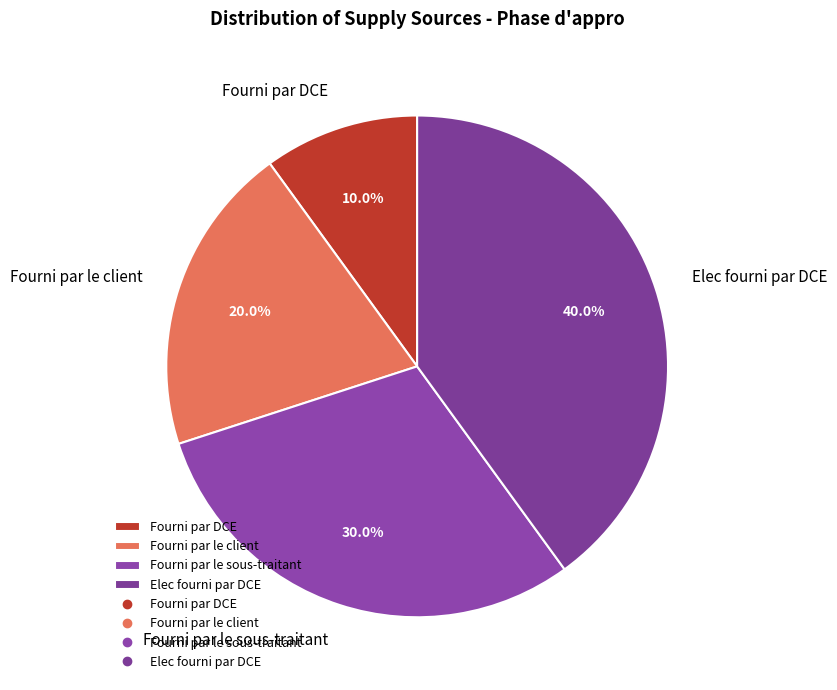

To the nearest percent, what is the combined percentage of Fourni par DCE and Fourni par le sous-traitant?

40%